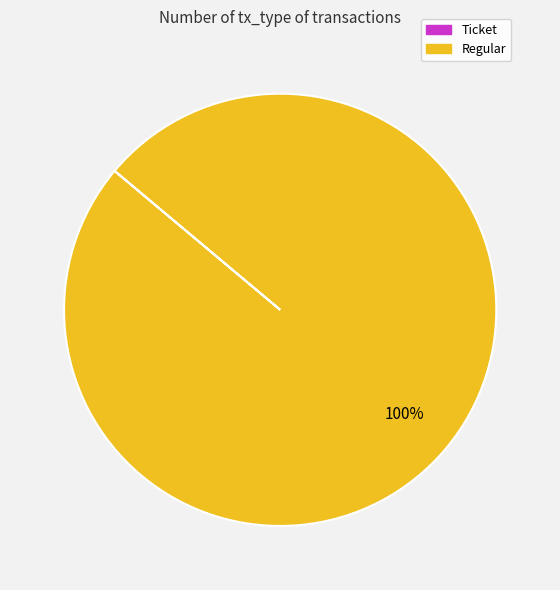

What is the largest slice in the pie chart?

Regular